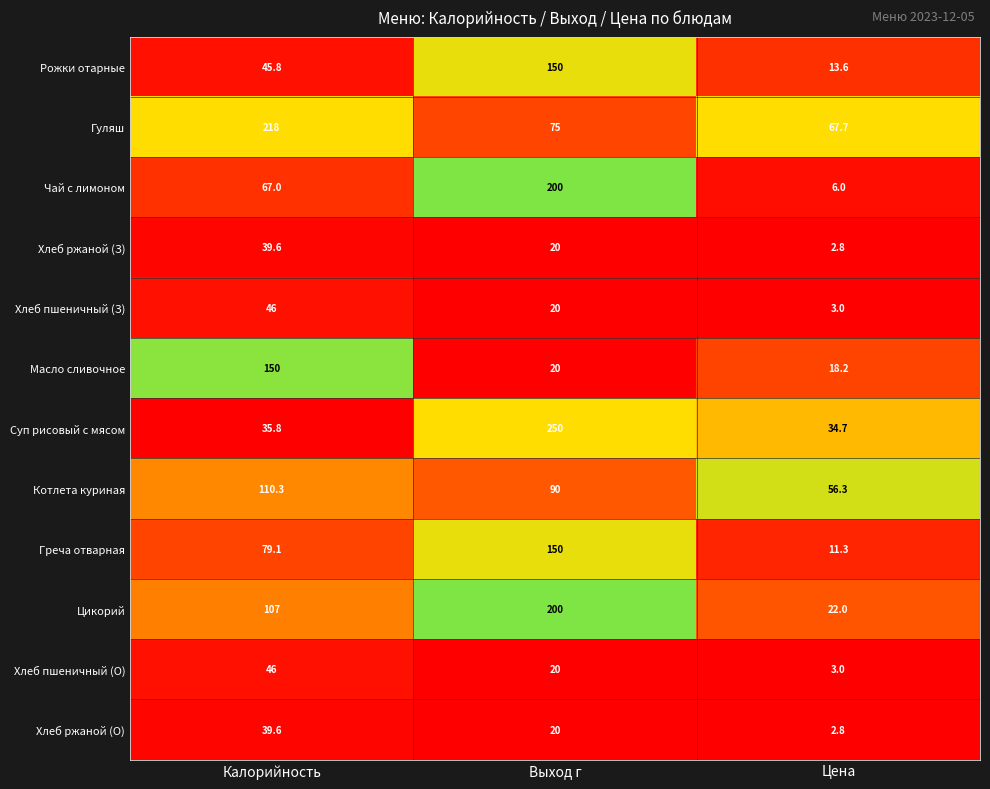

What is the sum of all Чай с лимоном values?

273.0